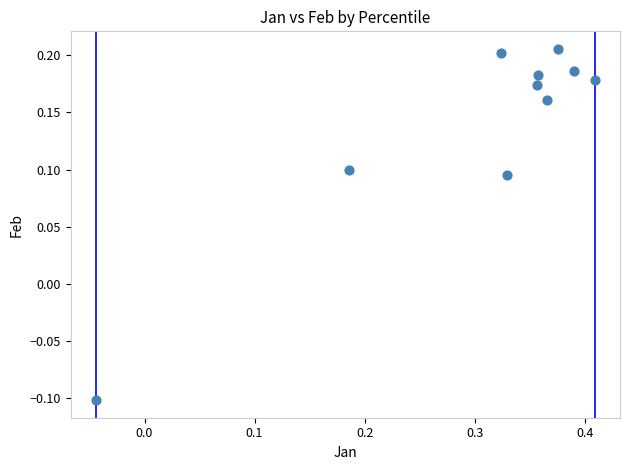

What is the average X value?

0.3